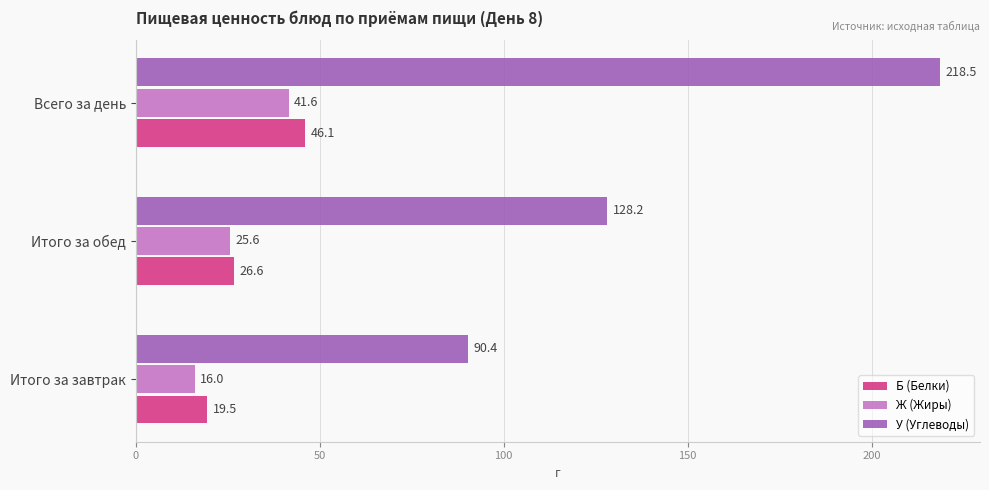

Is the value of Б (Белки) at Итого за обед greater than the value of Ж (Жиры) at Итого за обед?

Yes